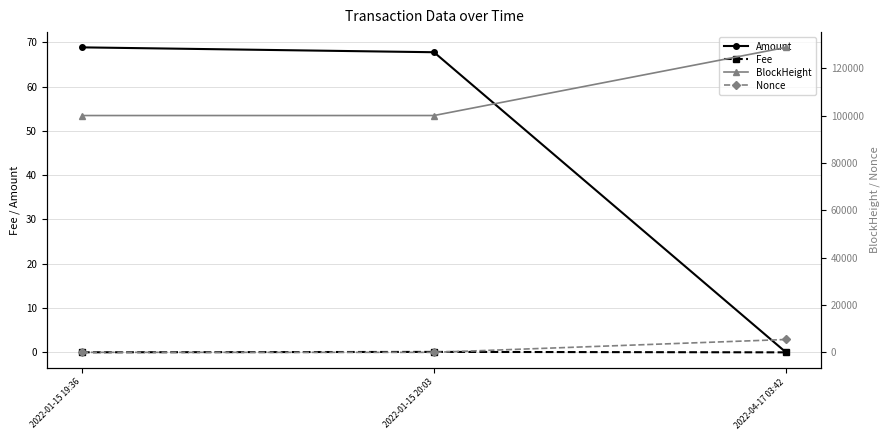

Is this an area chart (filled region under the line)?

No